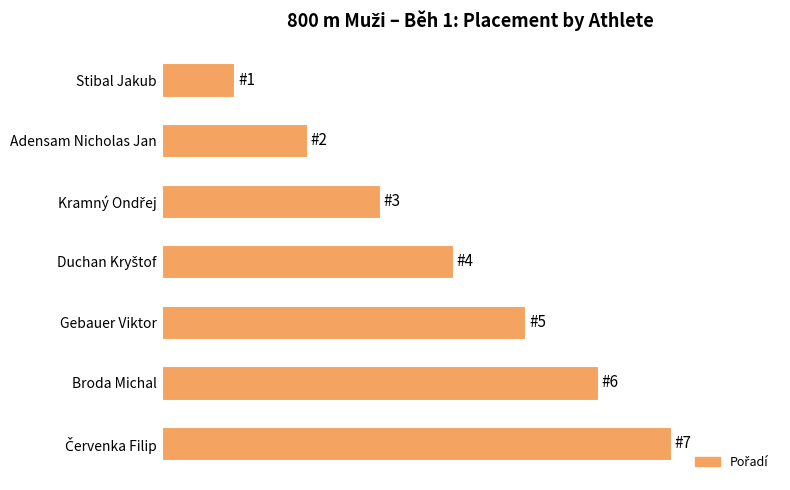

Does the chart contain any negative values?

No